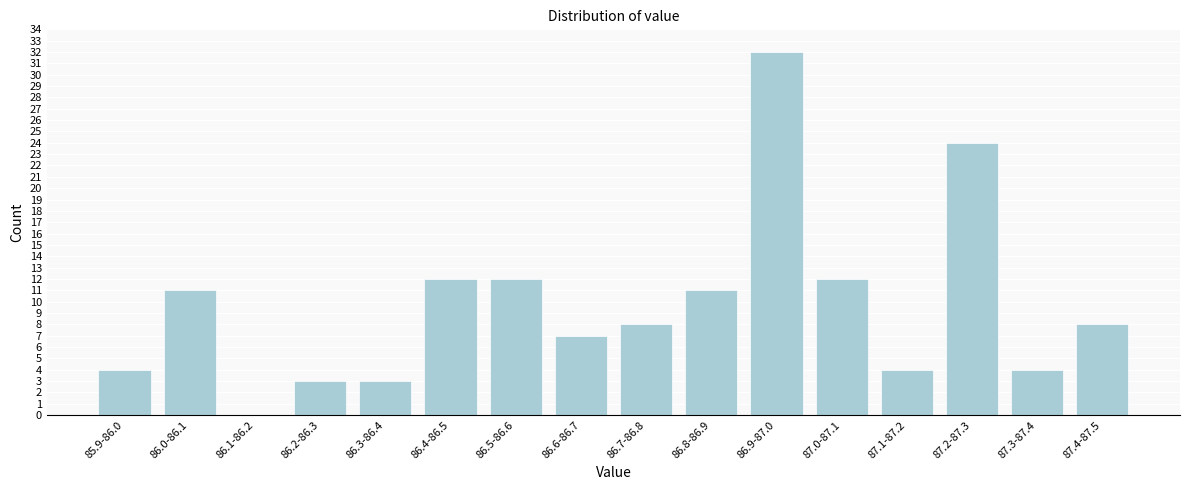

Reading right to left, transcribe all the data shown in this chart.

87.4-87.5=8	87.3-87.4=4	87.2-87.3=24	87.1-87.2=4	87.0-87.1=12	86.9-87.0=32	86.8-86.9=11	86.7-86.8=8	86.6-86.7=7	86.5-86.6=12	86.4-86.5=12	86.3-86.4=3	86.2-86.3=3	86.1-86.2=0	86.0-86.1=11	85.9-86.0=4